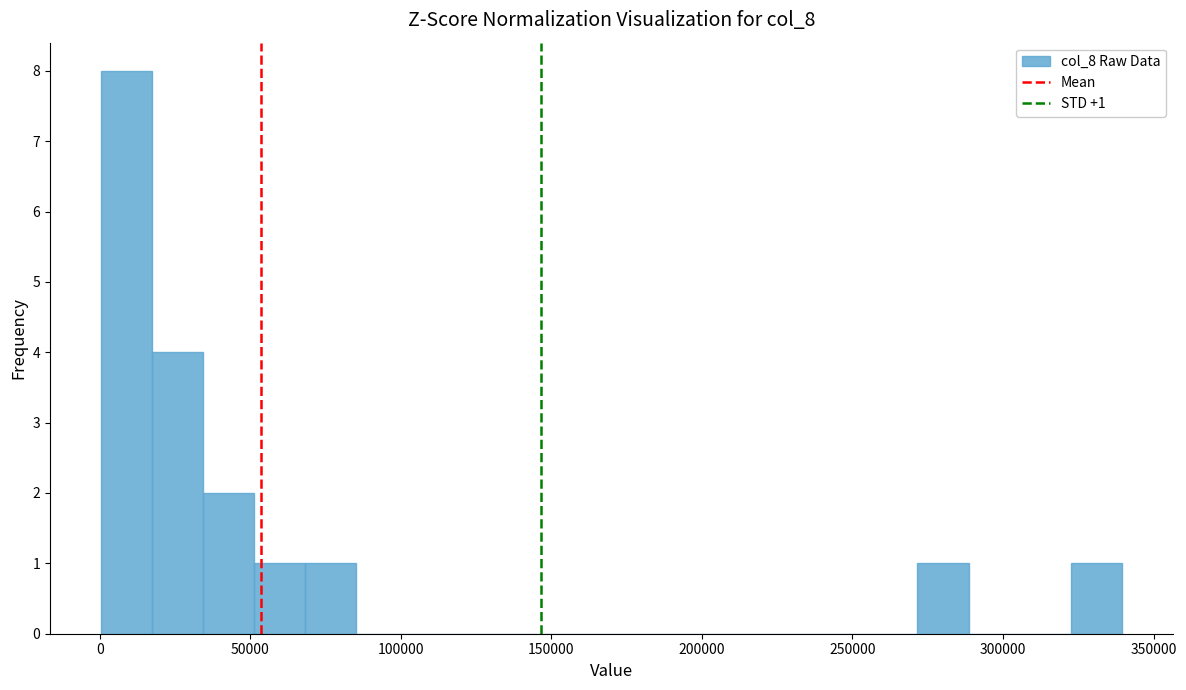

Around what value on the x-axis is the tallest bar? Give the approximate position of its centre, as read against the axis.

10000